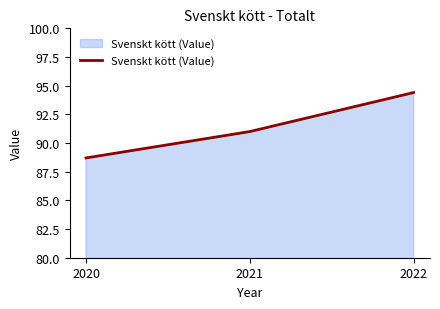

The value at 2021 is 91.0. True or false?

True